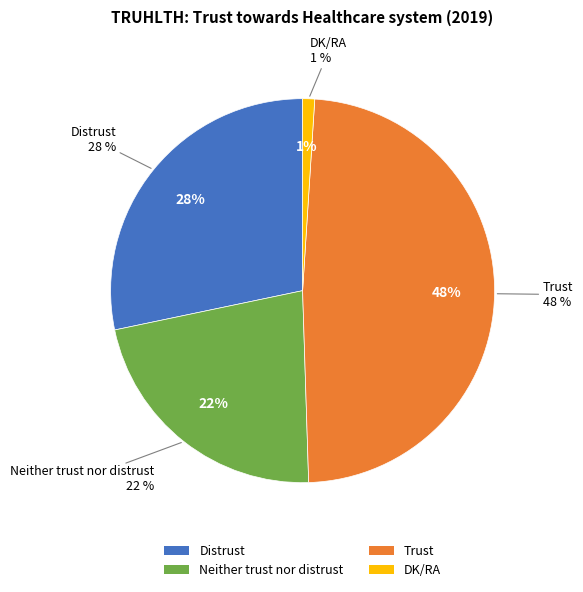

How many slices are in this pie chart?

4